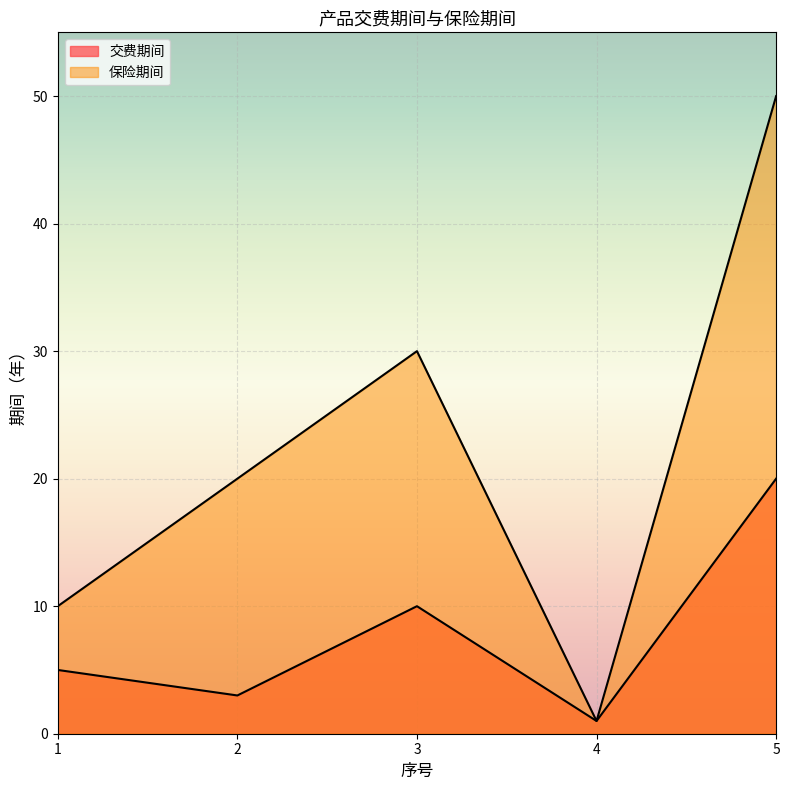

True or false: 交费期间 has a value of 7 at 5.

False